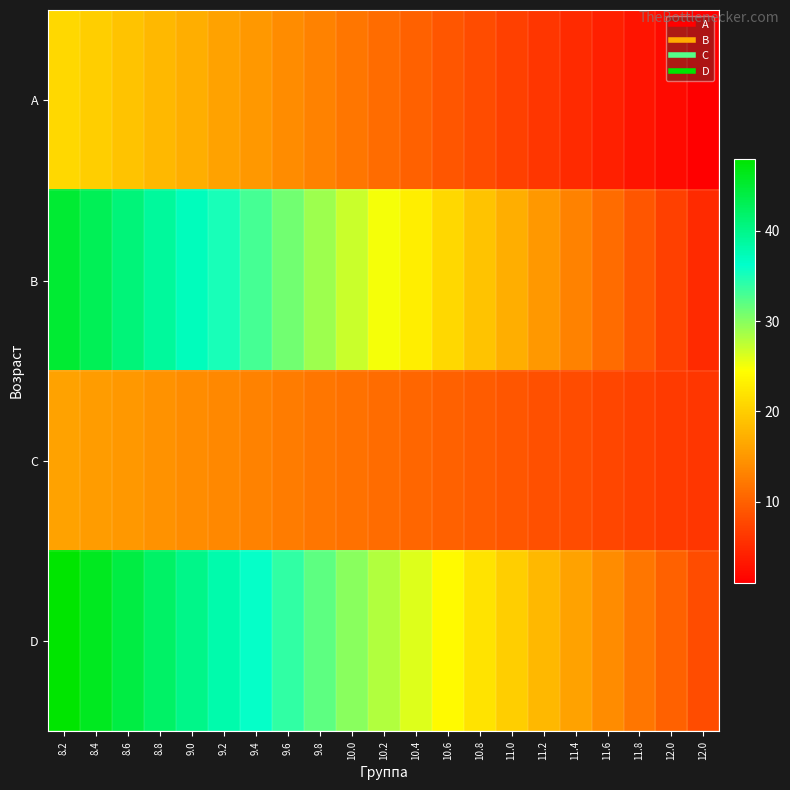

Rank the series by their maximum value, from highest to lowest.

D, B, A, C